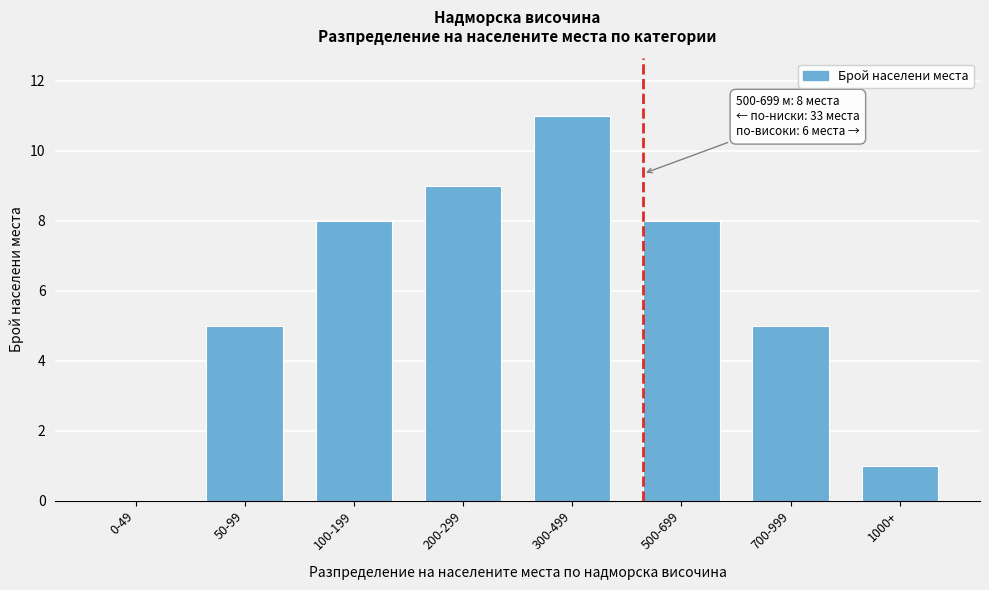

Reading right to left, transcribe all the data shown in this chart.

1000+=1	700-999=5	500-699=8	300-499=11	200-299=9	100-199=8	50-99=5	0-49=0